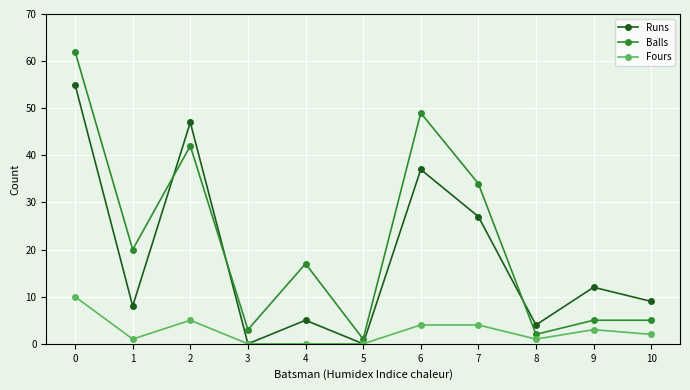

Reading left to right, list all the values displayed in this chart.

Runs: 55	8	47	0	5	0	37	27	4	12	9
Balls: 62	20	42	3	17	1	49	34	2	5	5
Fours: 10	1	5	0	0	0	4	4	1	3	2